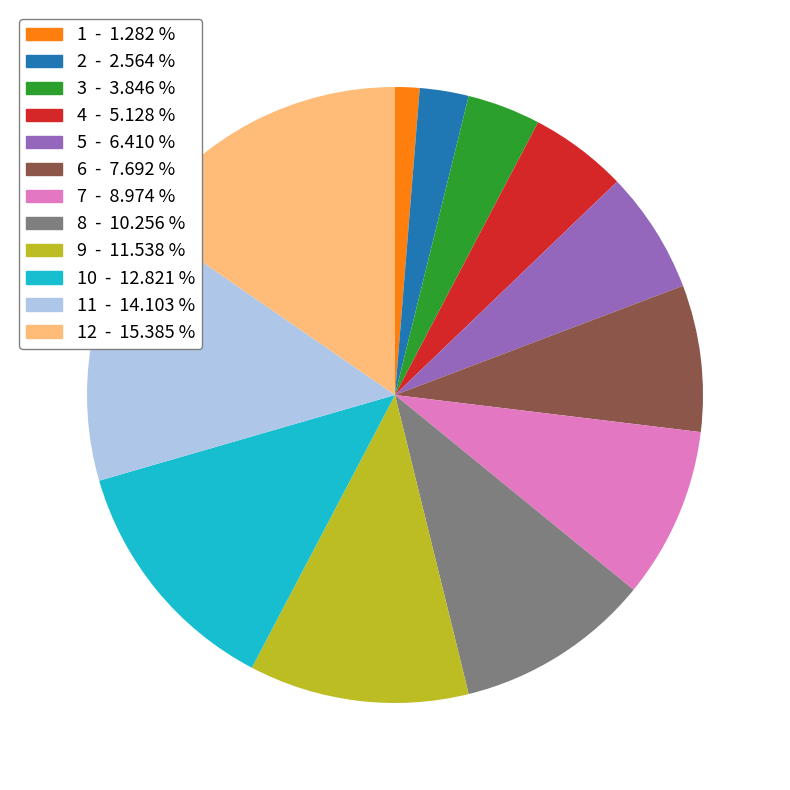

Is there a majority slice in this chart?

No